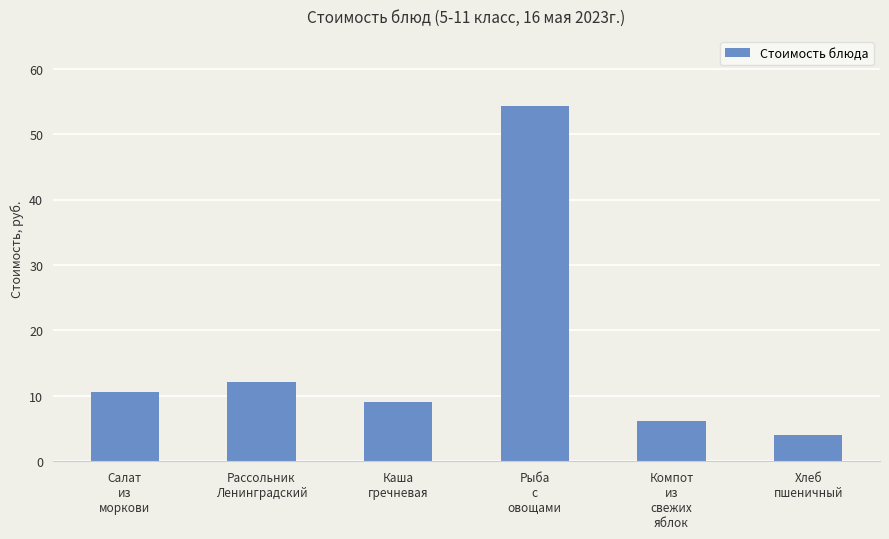

What is the sum of the values at Салат
из
моркови and Каша
гречневая?

19.6